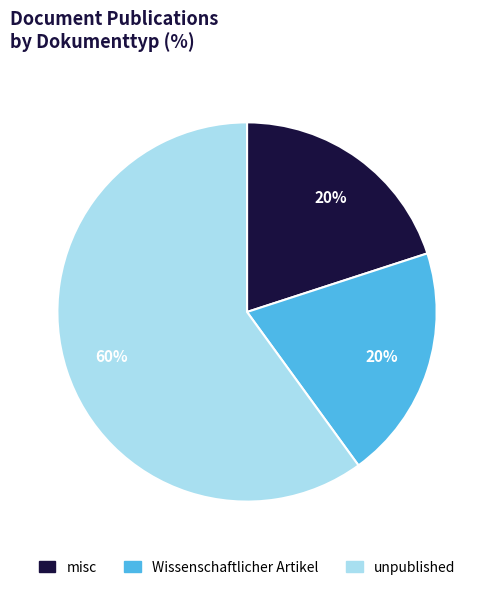

Is there any slice that represents more than half of the pie?

Yes